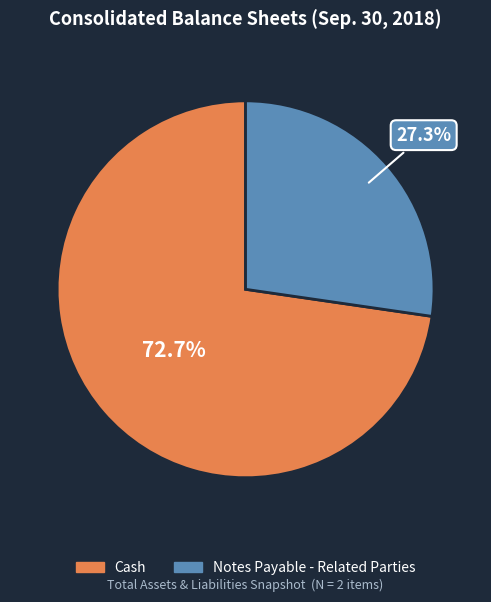

Is there any slice that represents more than half of the pie?

Yes